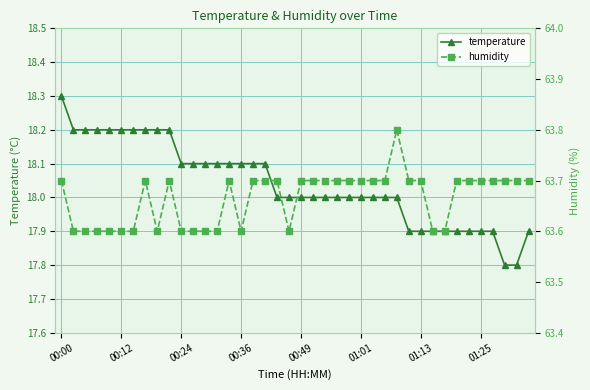

How many humidity values are between 63 and 64?

40